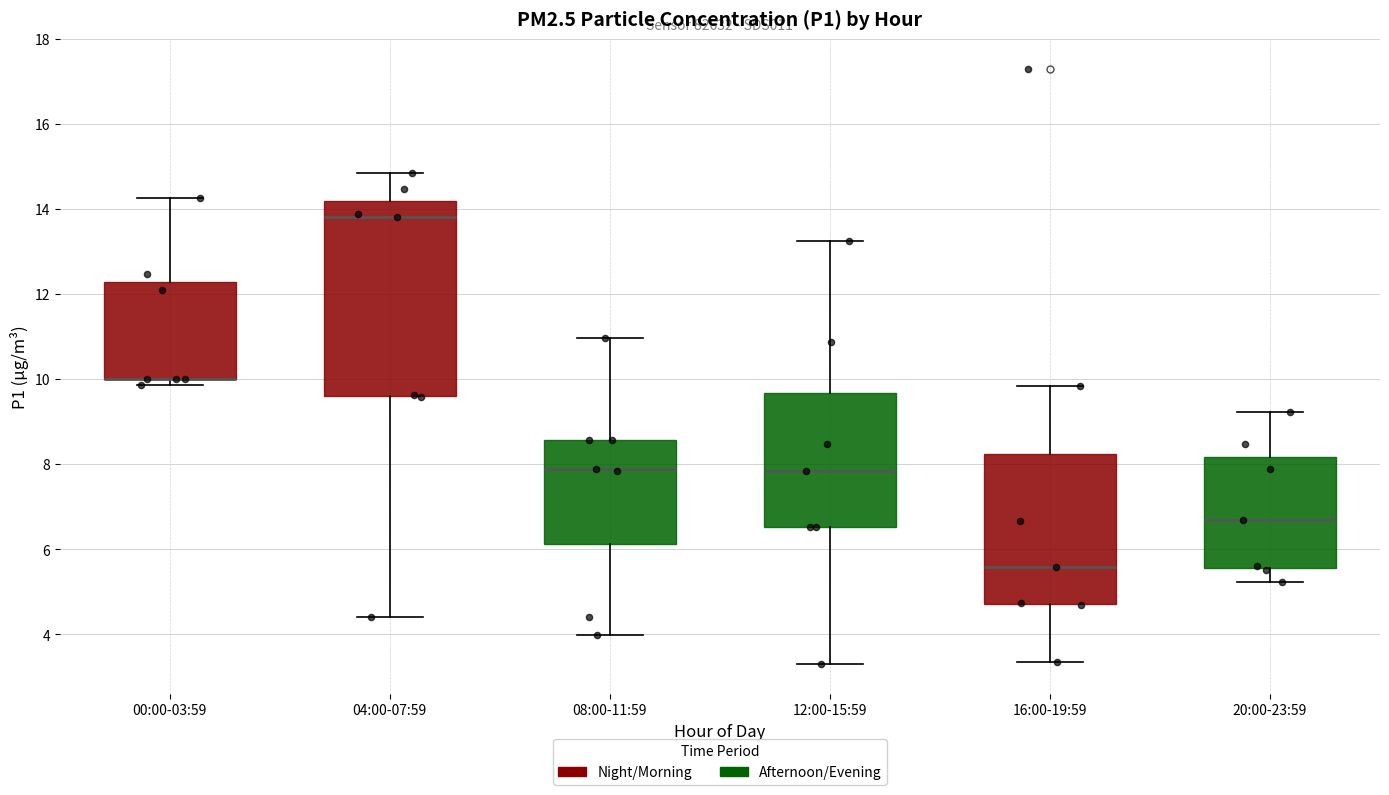

Comparing the boxes themselves (not the whiskers), which one is the tallest?

04:00-07:59